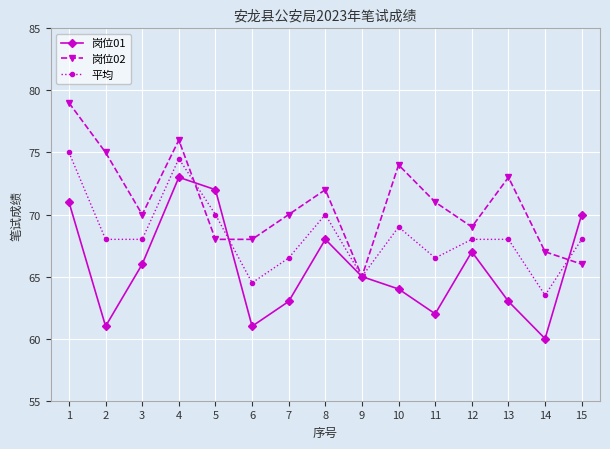

Which series ends up on top after the final intersection of 岗位01 and 岗位02?

岗位01